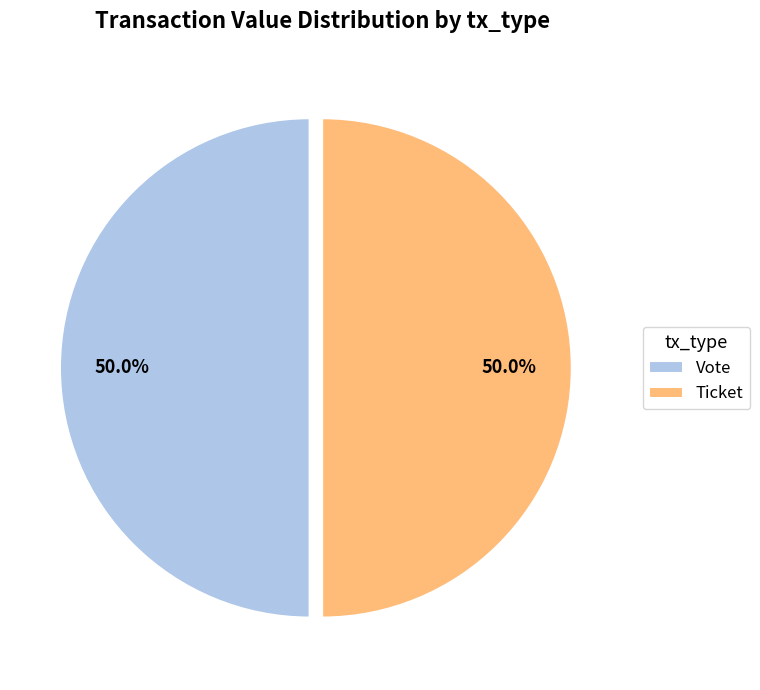

What is the total percentage of Vote and Ticket?

100.0%